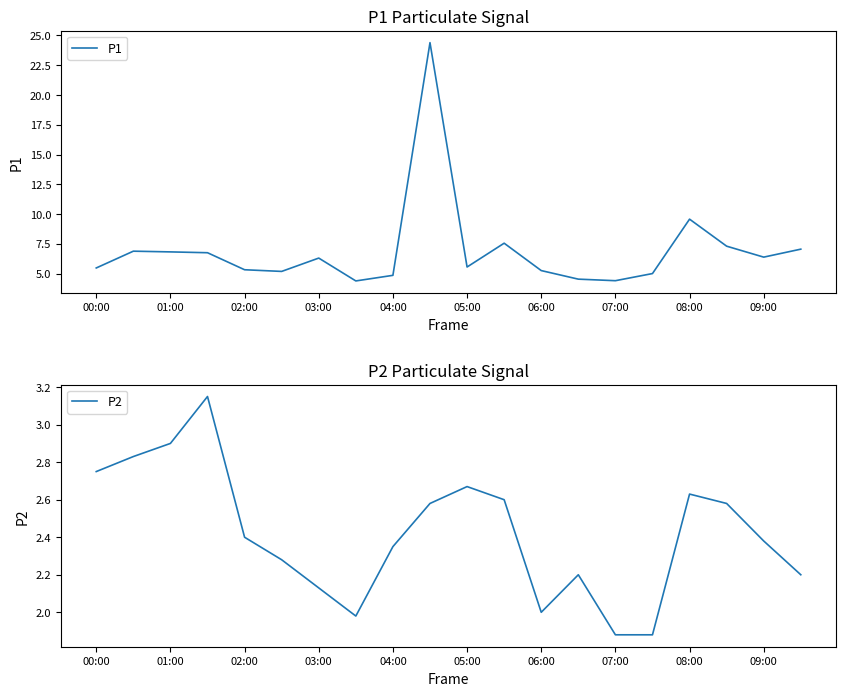

Rank the series by their maximum value, from lowest to highest.

P2, P1